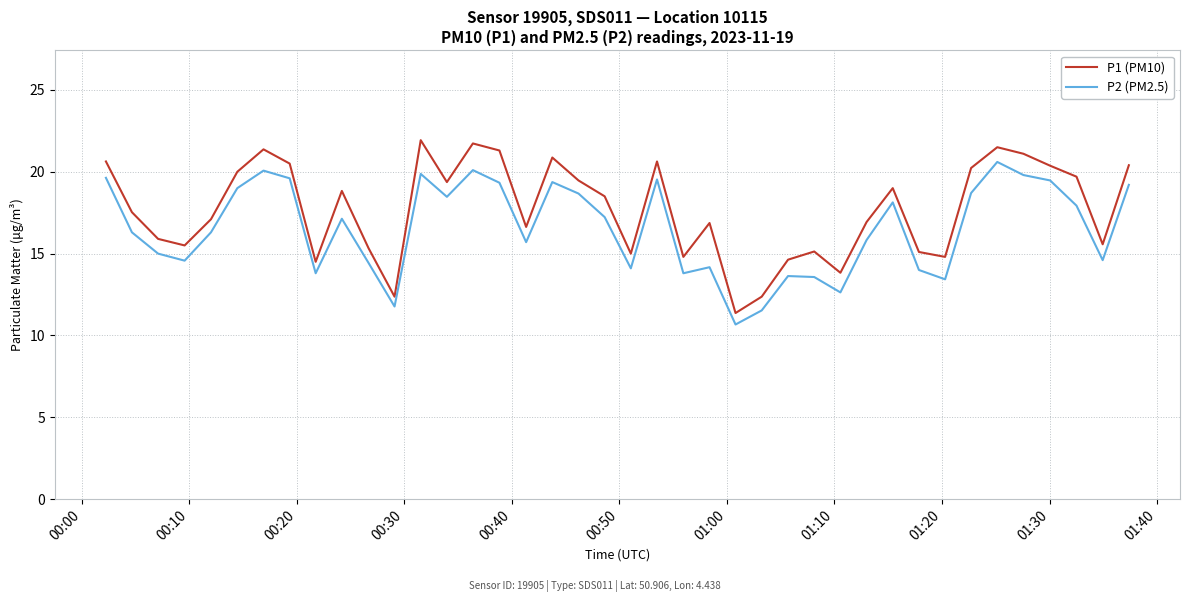

Which series has the widest spread of values?

P1 (PM10)